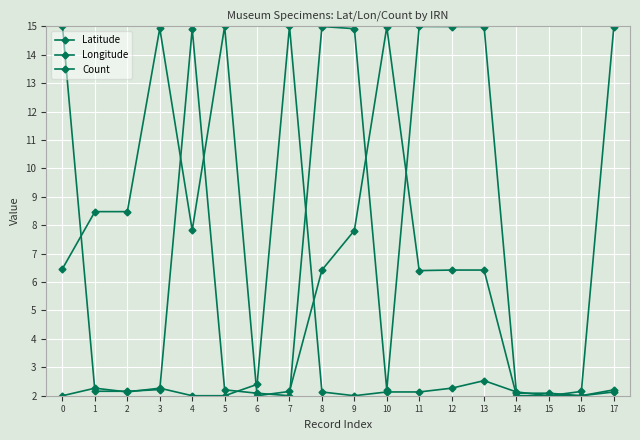

Where do Longitude and Latitude first cross each other?

0 and 1